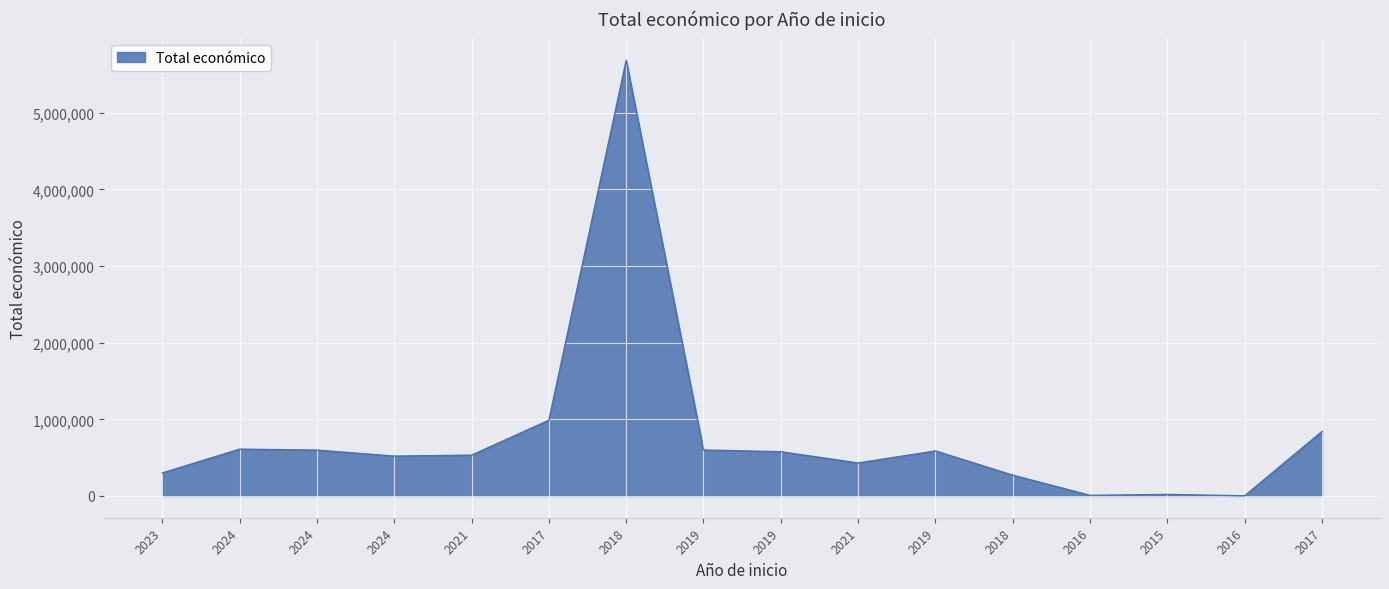

Does the chart have visible grid lines?

Yes